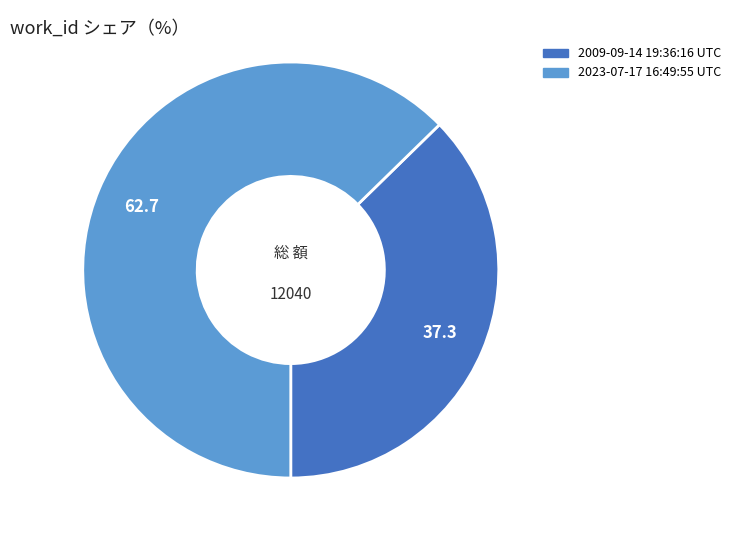

How many segments does this pie chart have?

2